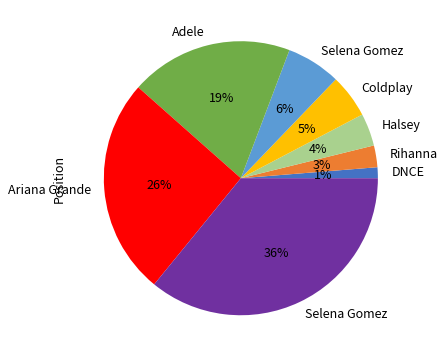

Is there any slice that represents more than half of the pie?

No